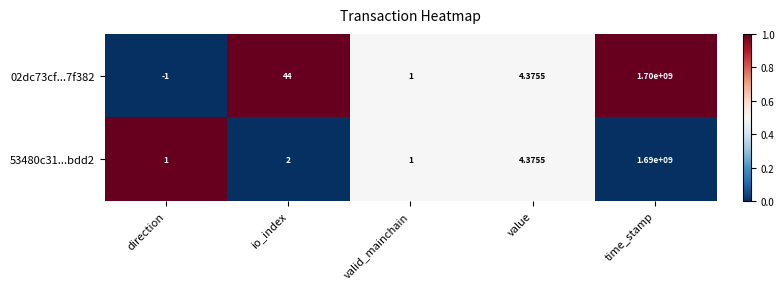

Is the value of 53480c31...bdd2 at io_index greater than the value of 02dc73cf...7f382 at time_stamp?

No